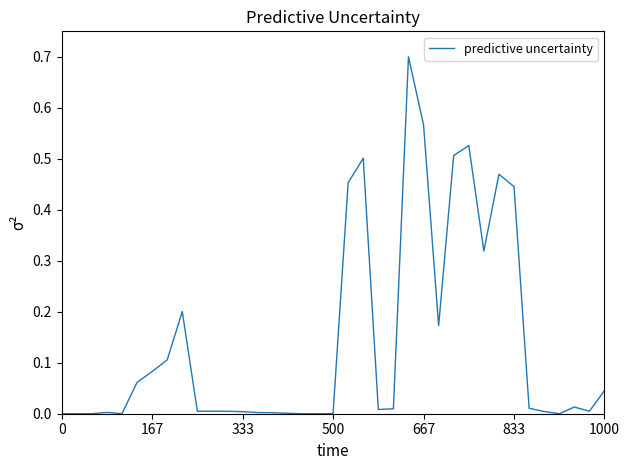

What is the difference between the maximum and minimum values?

0.7